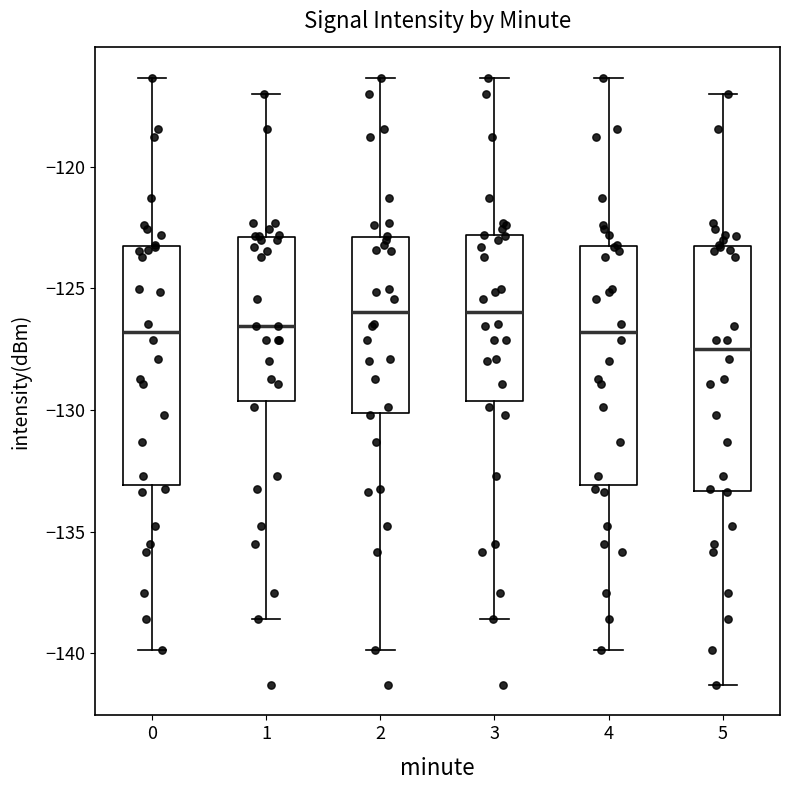

Reading left to right, transcribe this box plot: for each box, give where its median line is, the range the box spans, and where its two whiskers end, as read against the y-axis. The values are not printed on the chart, so give them approximately, as read against the axis.

0: median -127.0, box -133.0 to -123.5, whiskers -140.0 to -116.5
1: median -126.5, box -129.5 to -123.0, whiskers -138.5 to -117.0
2: median -126.0, box -130.0 to -123.0, whiskers -140.0 to -116.5
3: median -126.0, box -129.5 to -123.0, whiskers -138.5 to -116.5
4: median -127.0, box -133.0 to -123.5, whiskers -140.0 to -116.5
5: median -127.5, box -133.5 to -123.5, whiskers -141.5 to -117.0